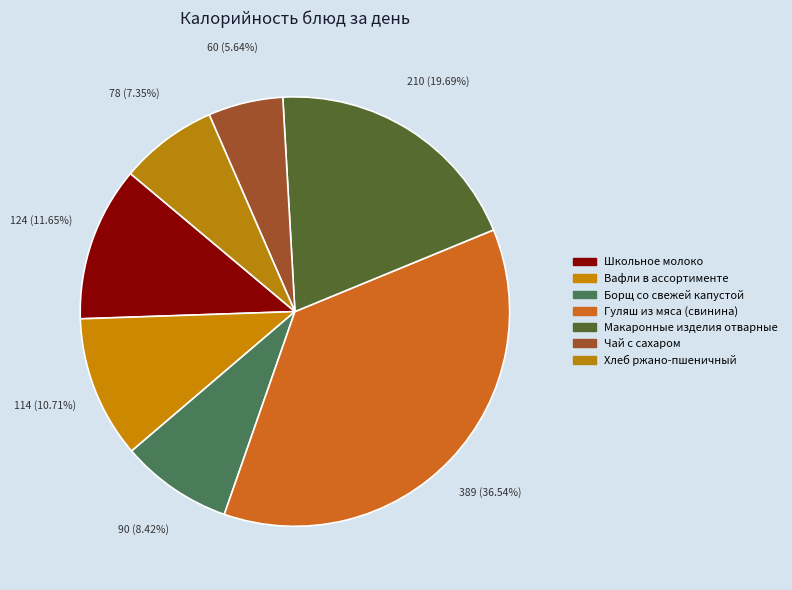

Which slice is the smallest?

Чай с сахаром